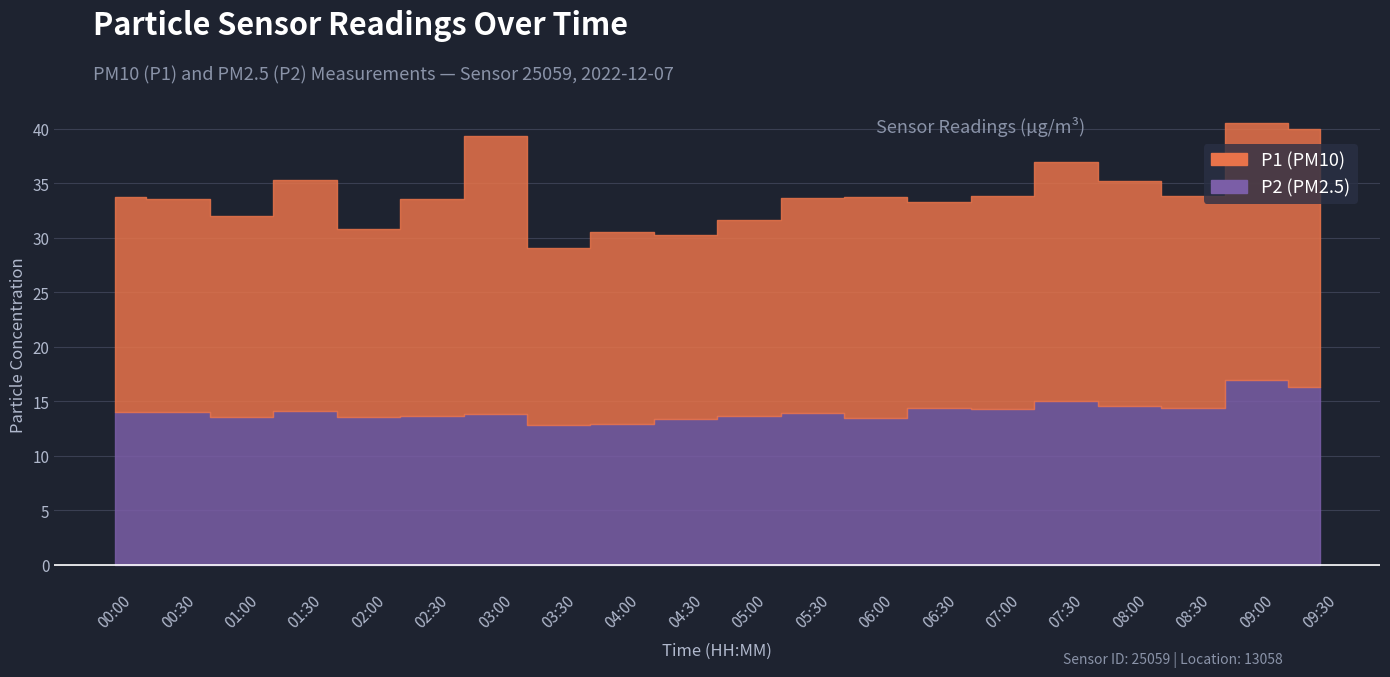

What is the label of the 9th point from the right?

05:30